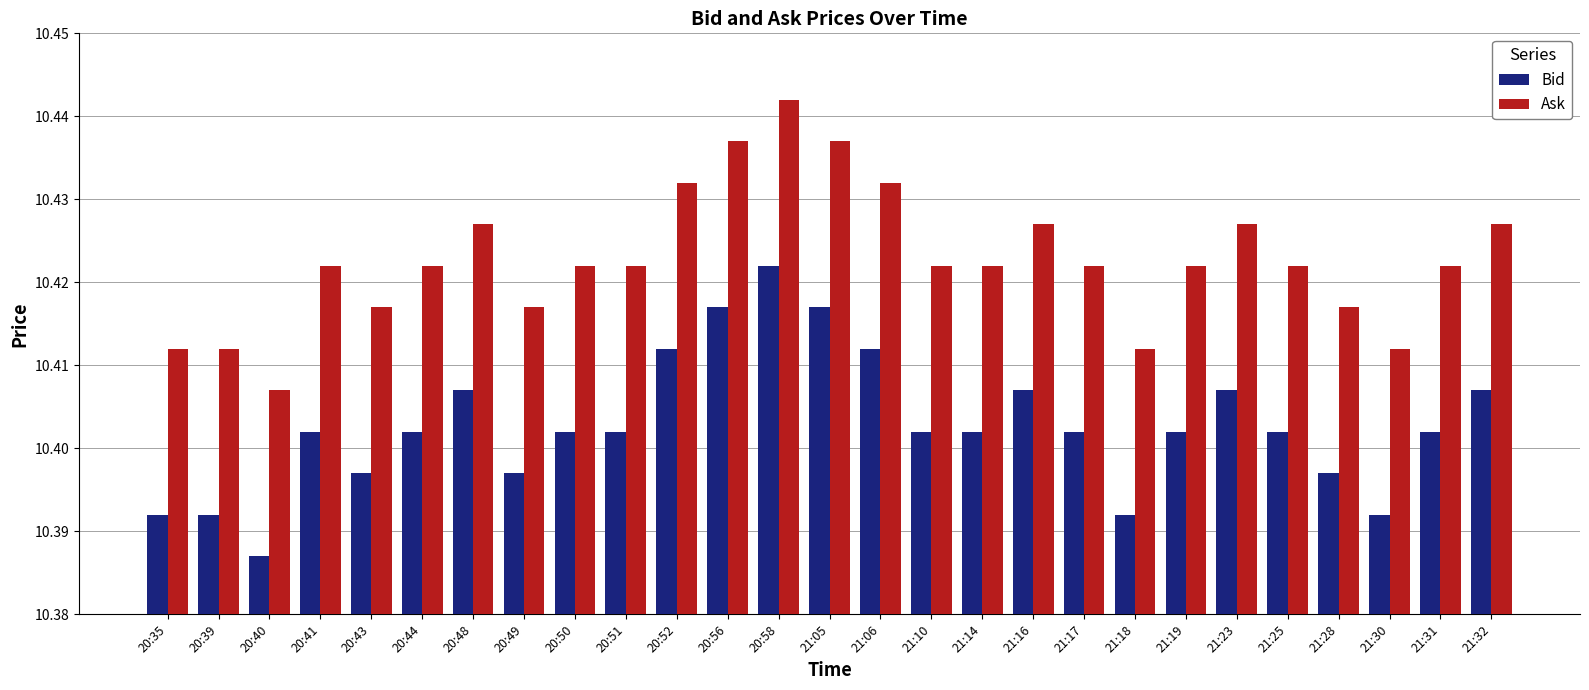

How many bars are there in total?

54